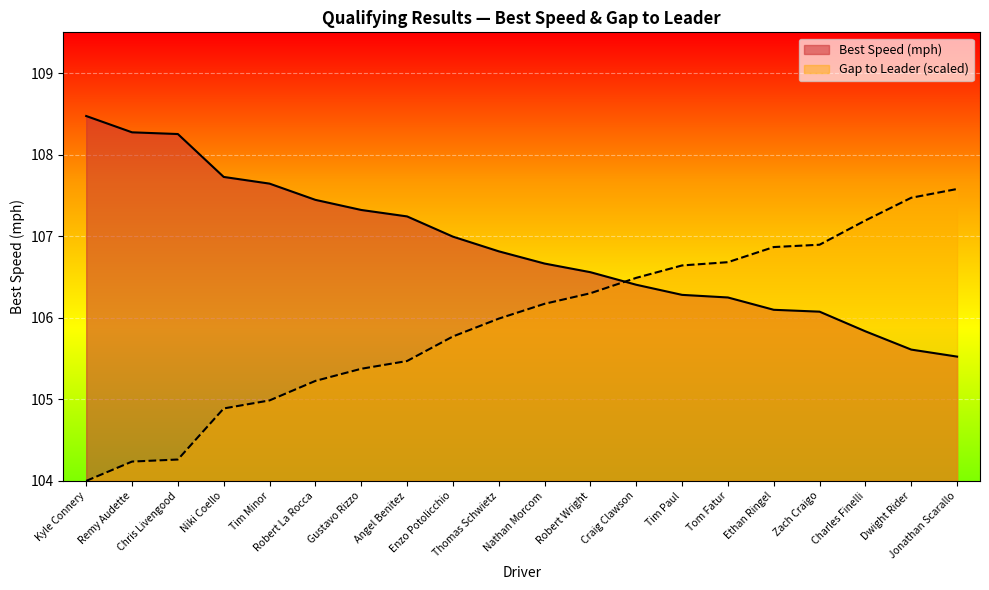

Rank the series by their average value, from highest to lowest.

Best Speed (mph), Gap to Leader (scaled)